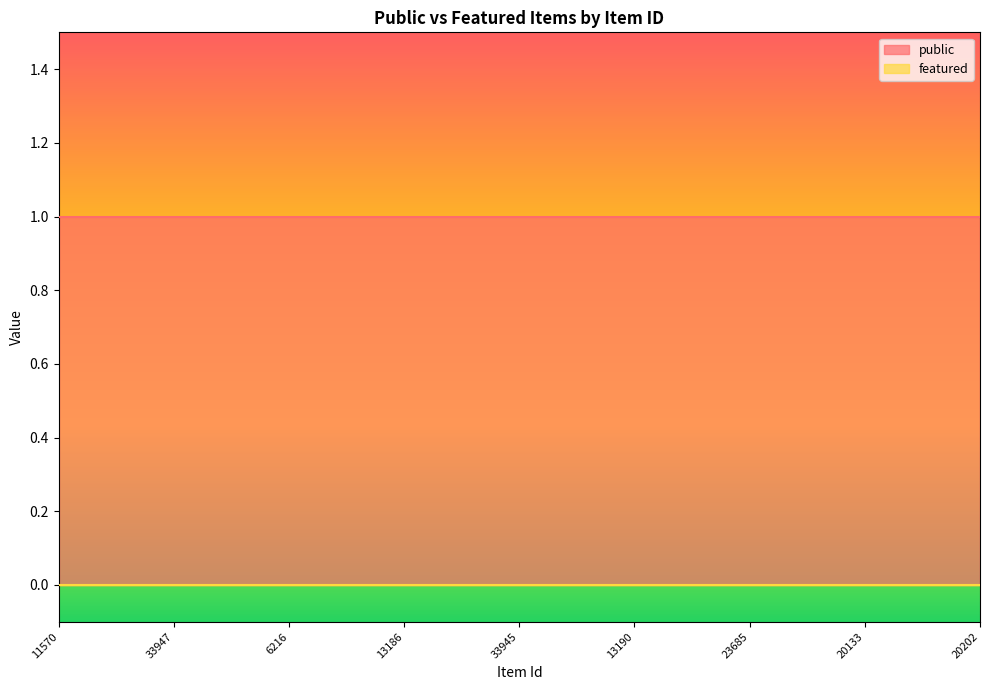

What are all the series names shown in the legend?

public, featured